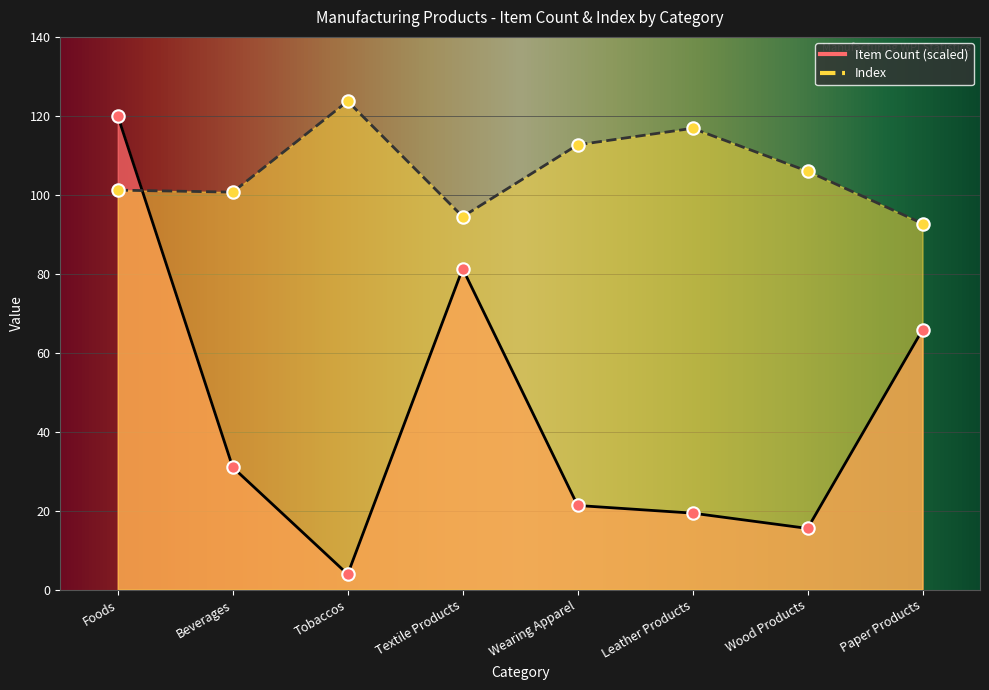

Which series reaches the maximum Y coordinate?

Index